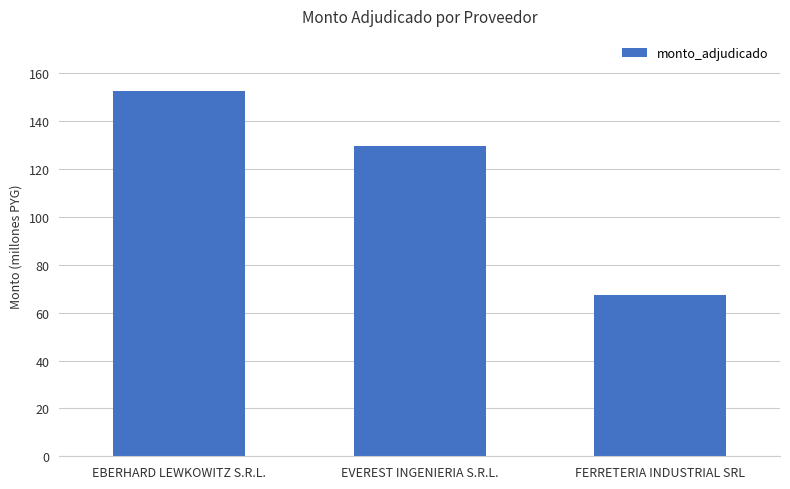

Where does the data first go above 129676800?

EBERHARD LEWKOWITZ S.R.L.